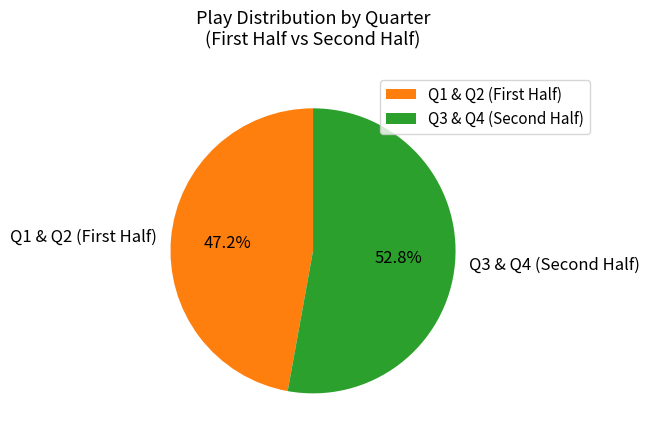

Does any single category account for the majority?

Yes